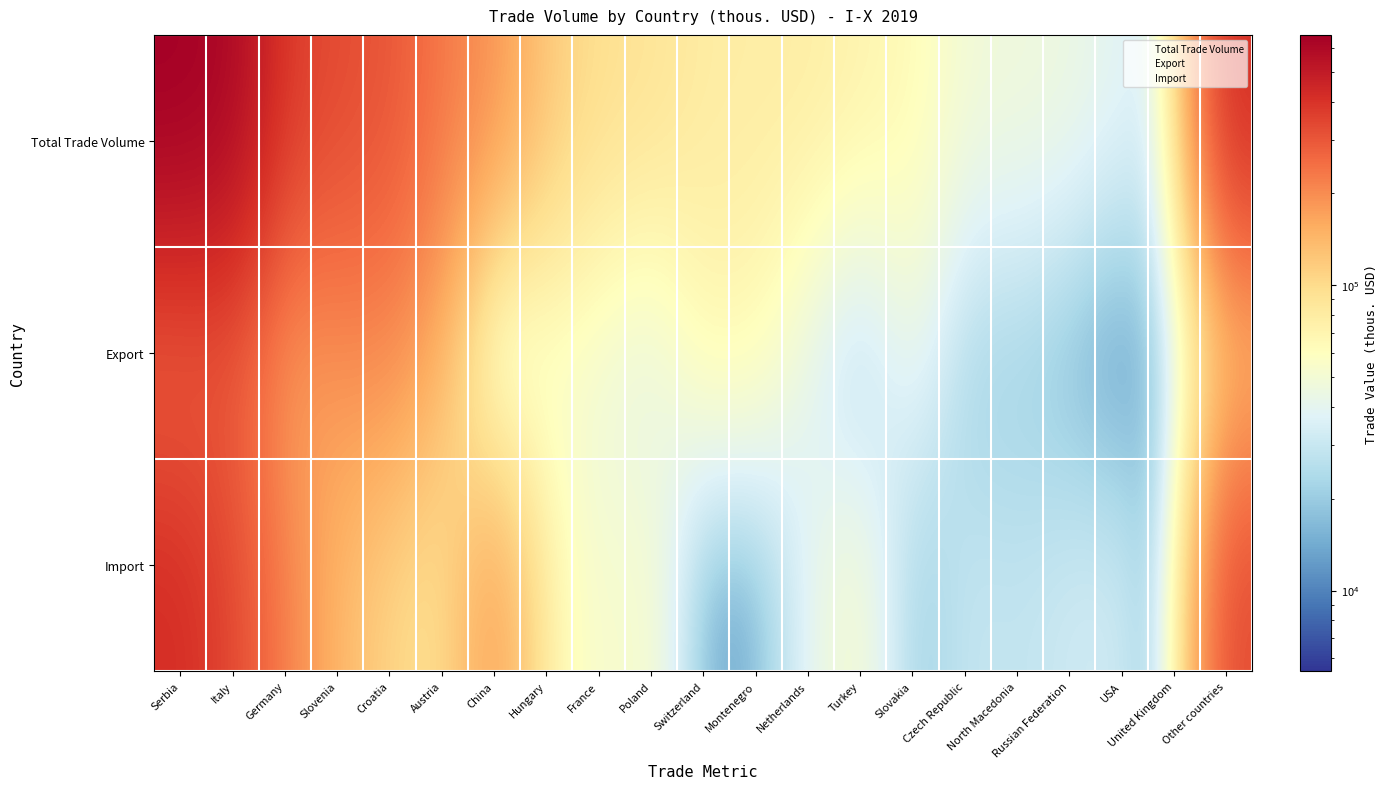

What is the maximum value shown in the chart?

661142.9